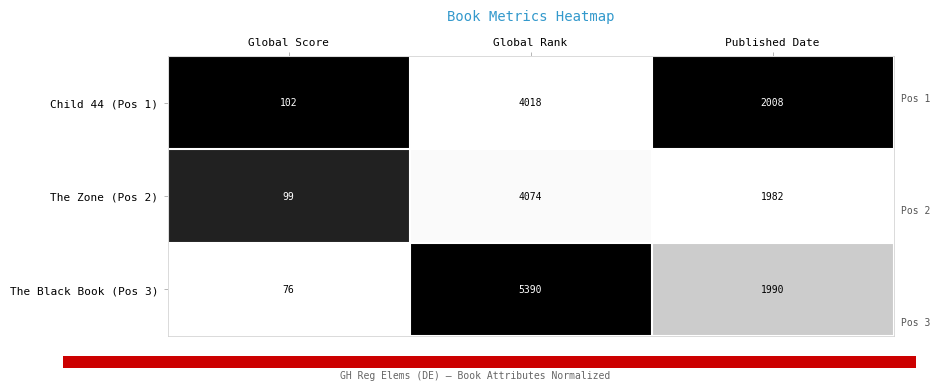

List the series in order of their peak value, highest first.

The Black Book (Pos 3), The Zone (Pos 2), Child 44 (Pos 1)